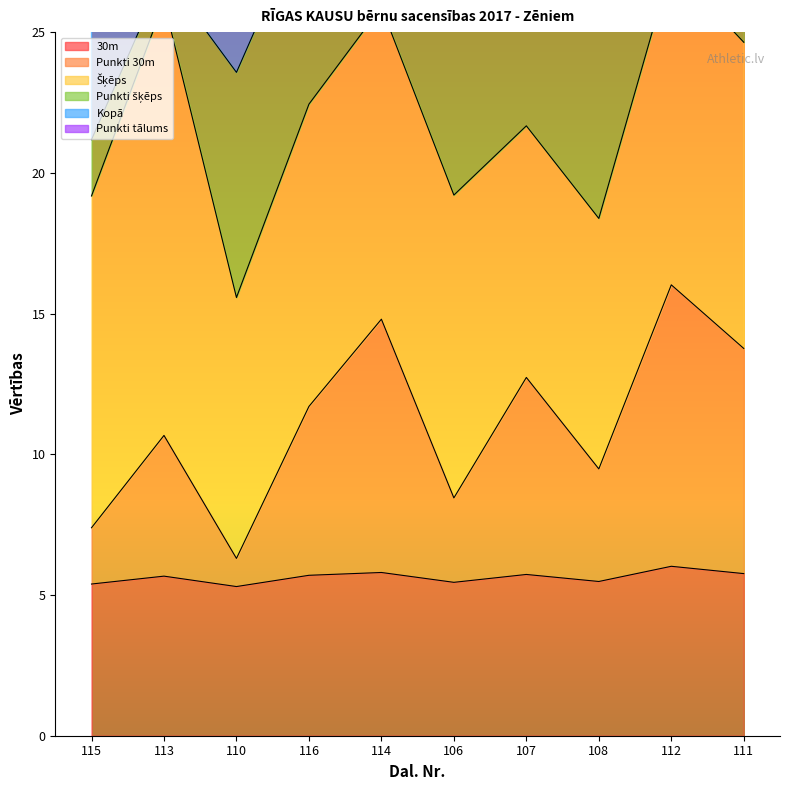

True or false: Punkti 30m and 30m intersect in this chart.

False